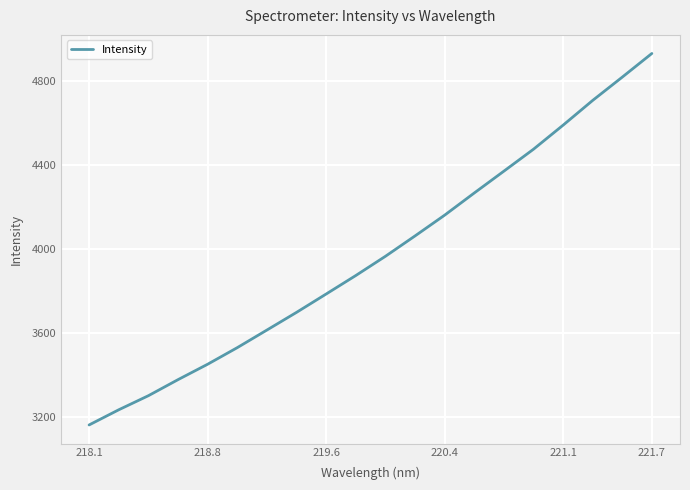

What is the smallest value displayed?

3161.2